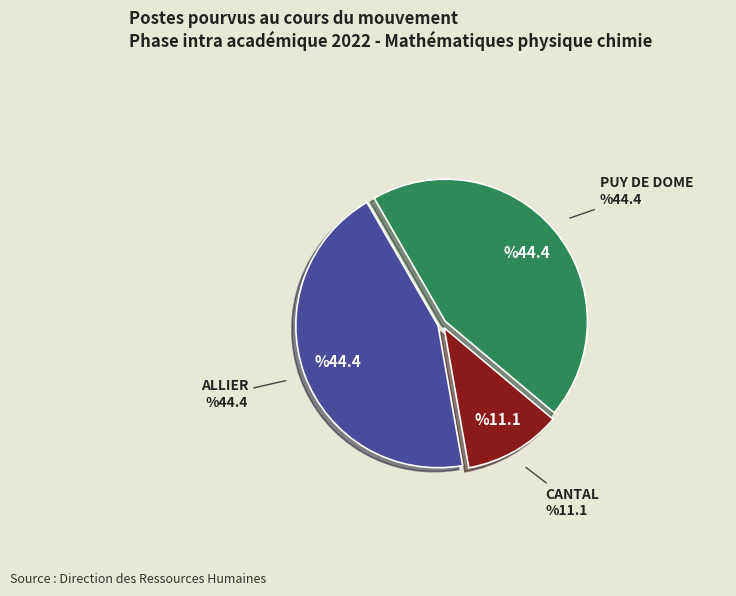

Between CANTAL and PUY DE DOME, which is larger?

PUY DE DOME